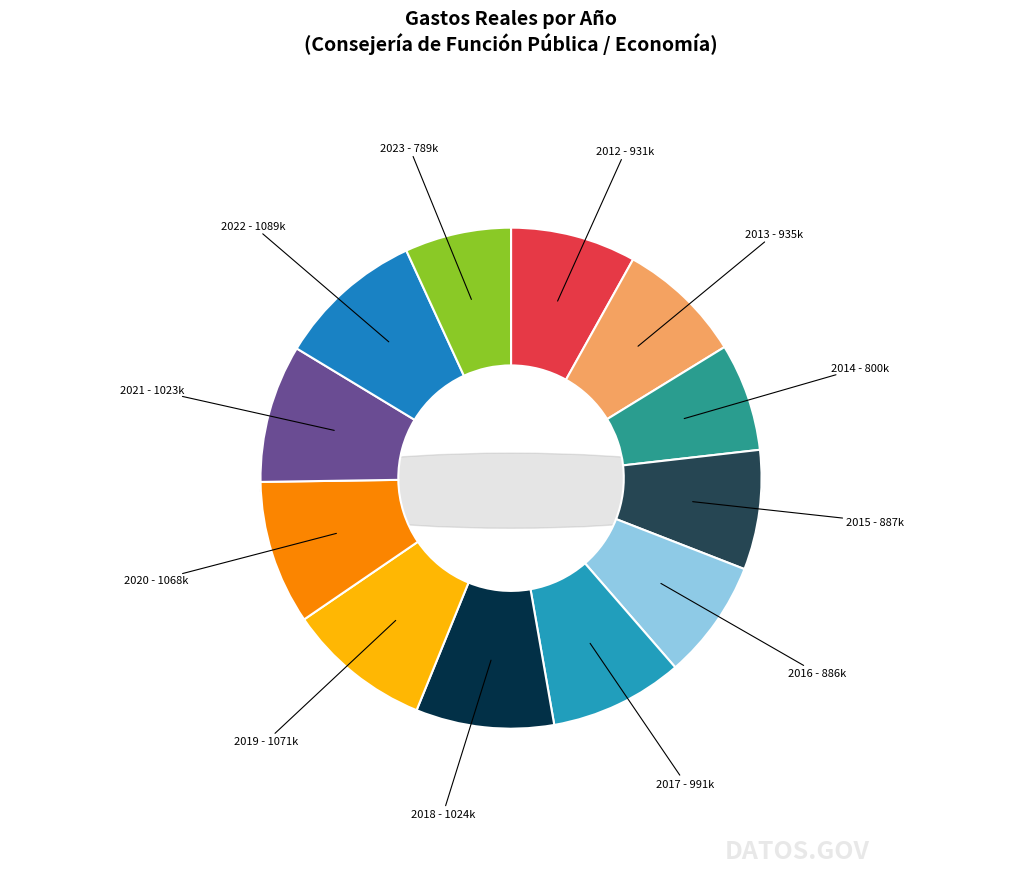

What is the change in value from 2012 to 2015?

-43705.2